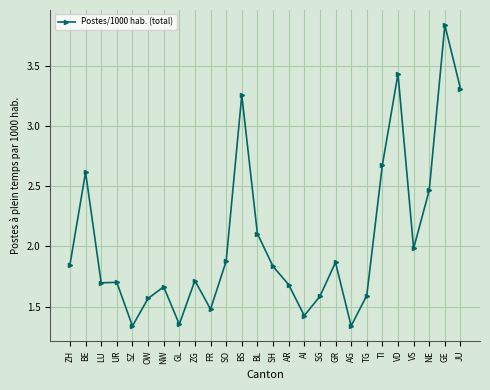

What is the change in value from GL to JU?

+2.0